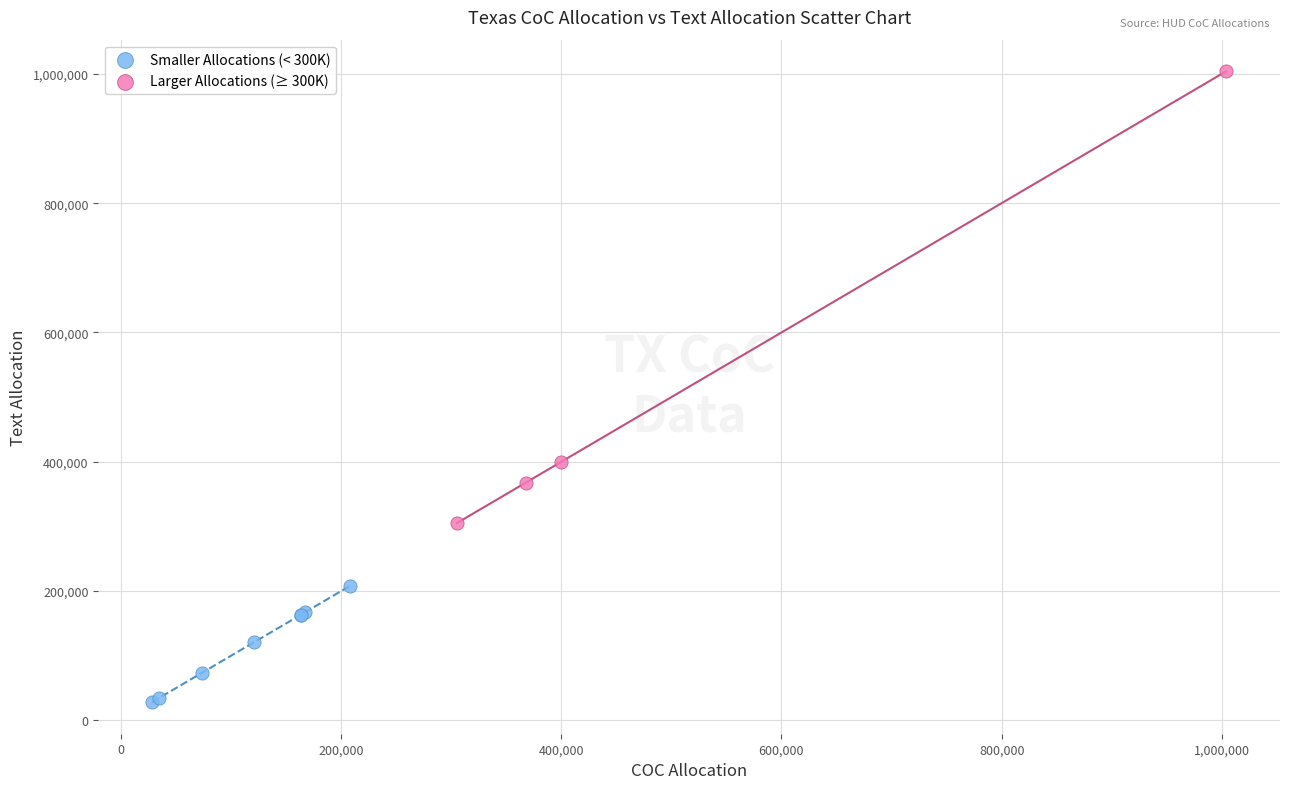

Which series contains the lowest Y value?

Smaller Allocations (< 300K)